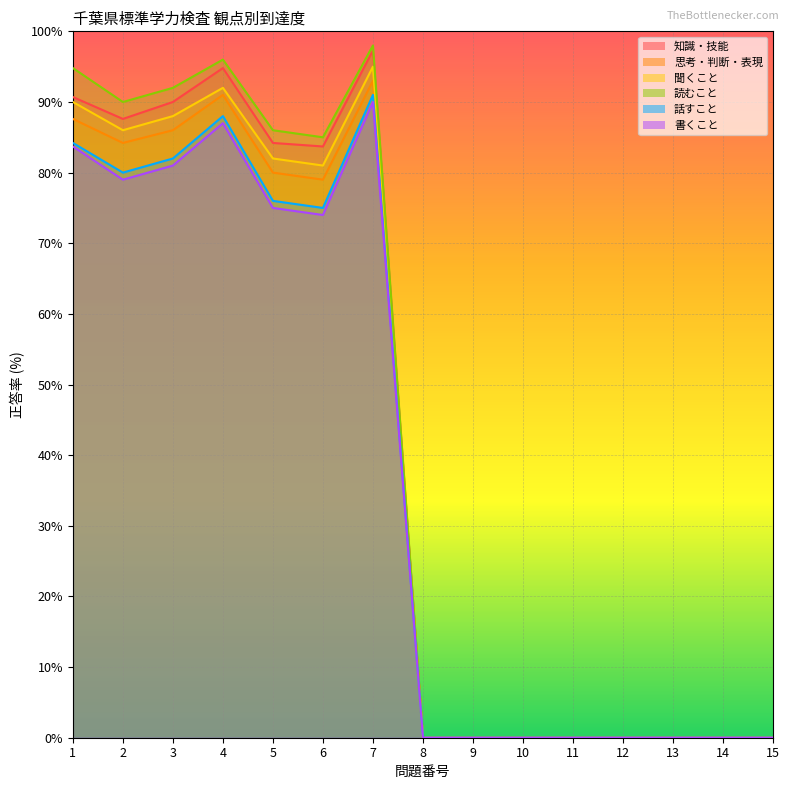

Which series has the largest range (max minus min)?

読むこと